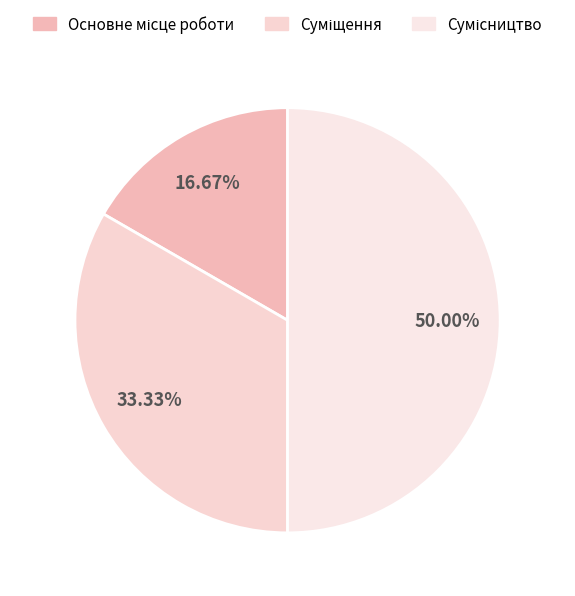

The Основне місце роботи slice represents 30% of the pie. True or false?

False